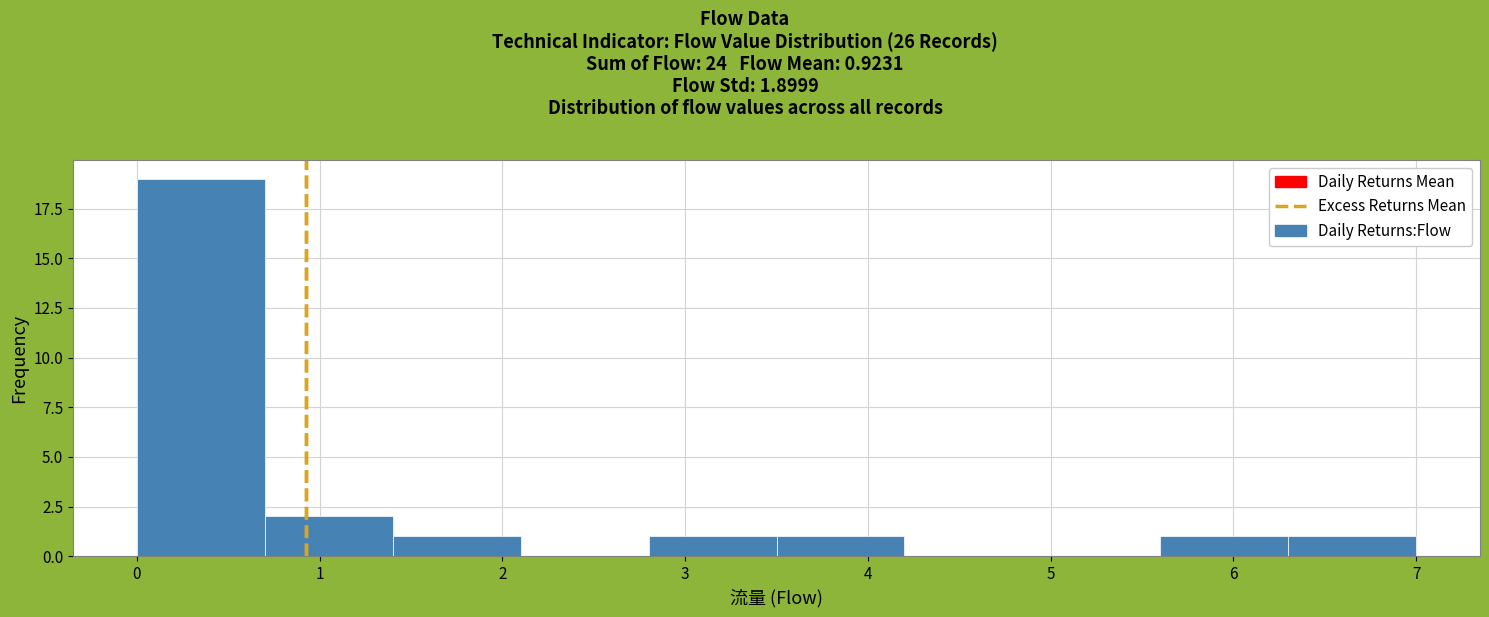

Reading left to right, transcribe this chart: for each bar, give the range it covers on the x-axis and its height. The values are not printed on the chart, so give them approximately, as read against the axis.

0.0 to 0.7: 19
0.7 to 1.4: 2
1.4 to 2.1: 1
2.1 to 2.8: 0
2.8 to 3.5: 1
3.5 to 4.2: 1
4.2 to 4.9: 0
4.9 to 5.6: 0
5.6 to 6.3: 1
6.3 to 7.0: 1